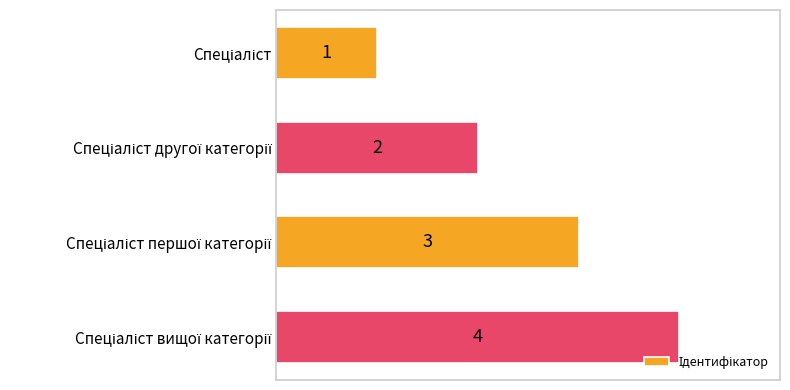

How many data points does each series have?

4